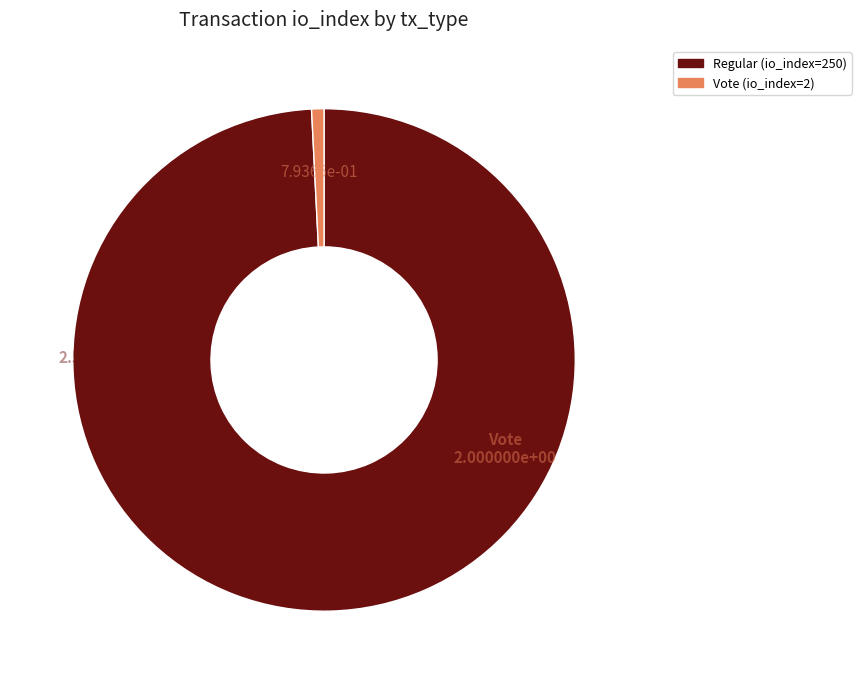

Which slice is the largest?

Regular (io_index=250)